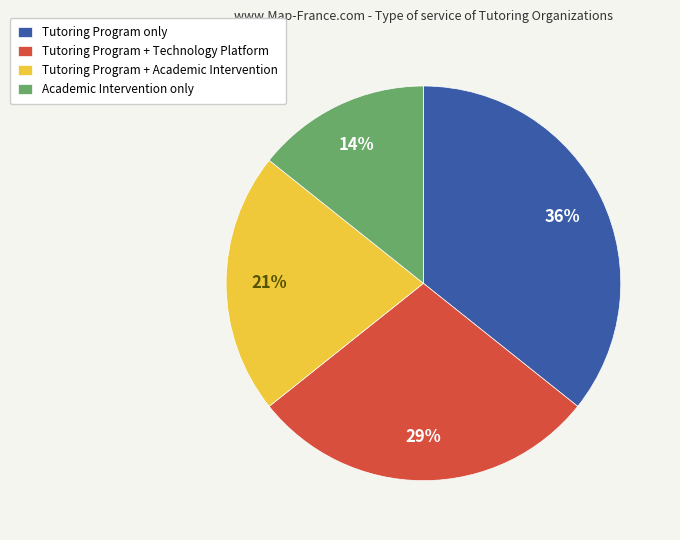

Which category has the biggest portion of the pie?

Tutoring Program only